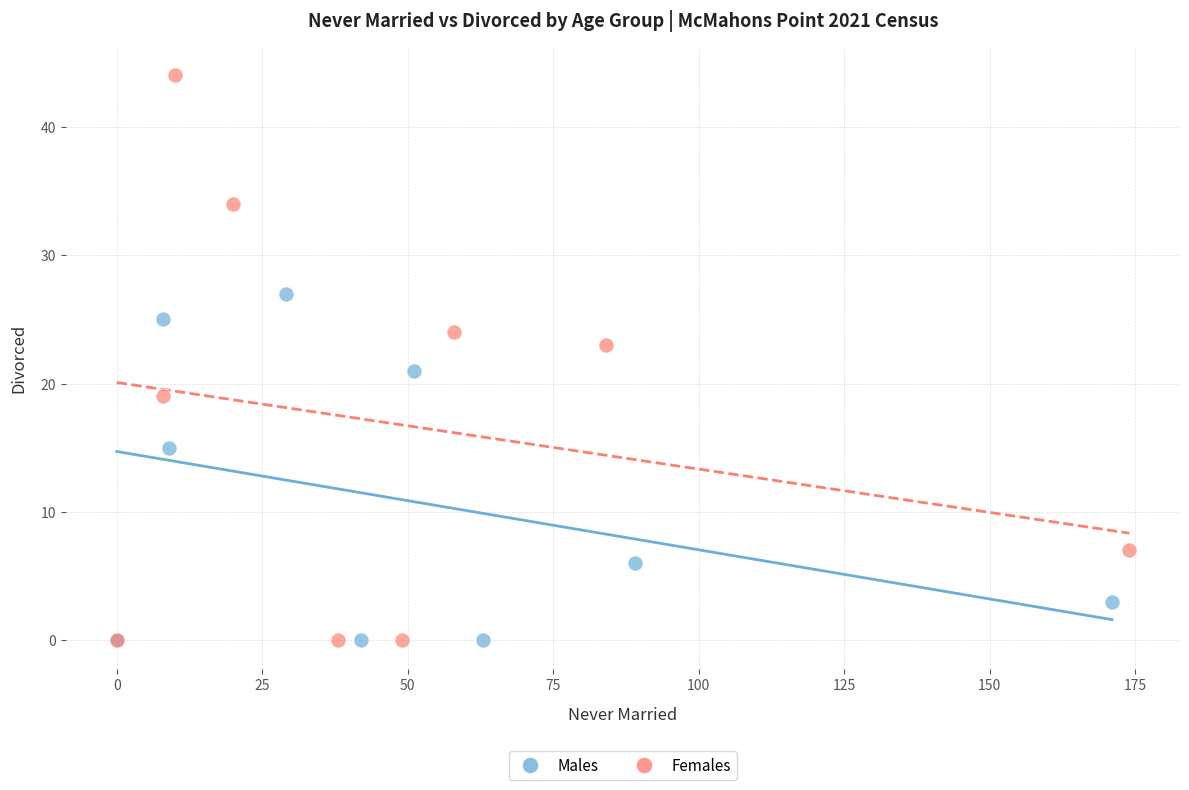

Which series contains the highest Y value?

Females